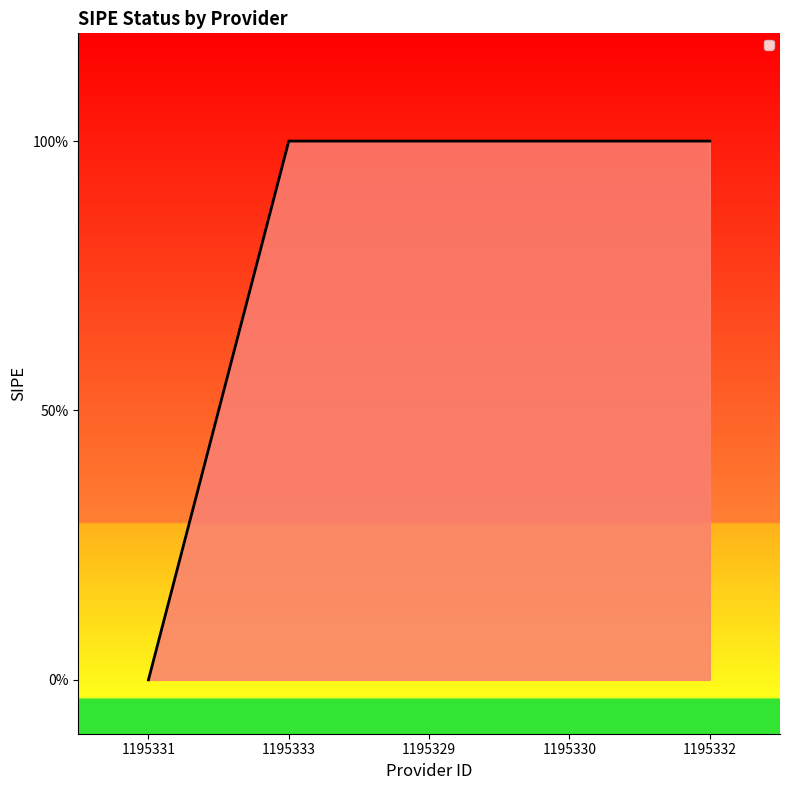

Is this an area chart (filled region under the line)?

Yes